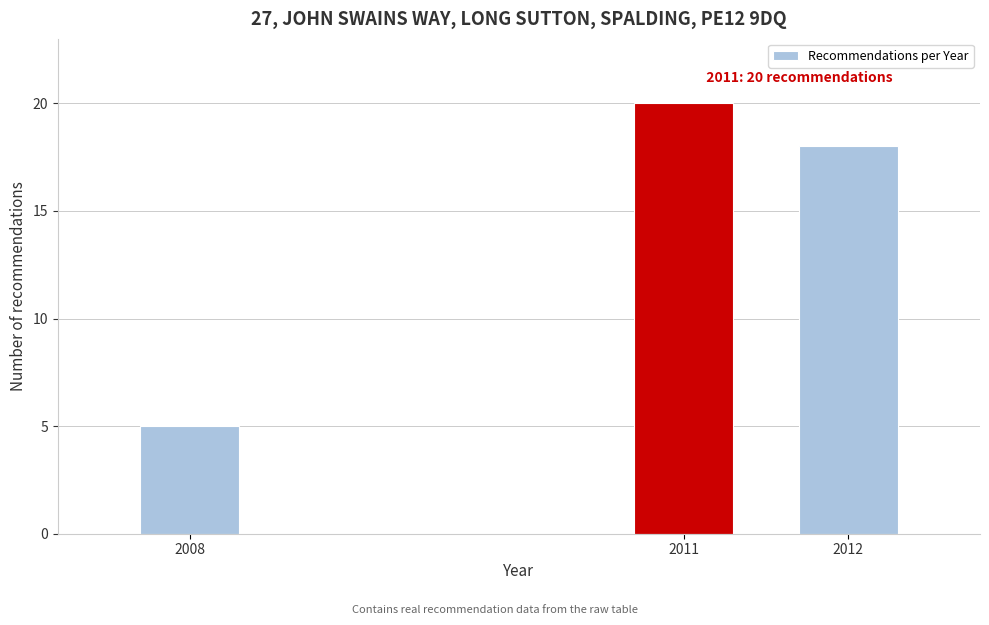

Reading left to right, list all the values displayed in this chart.

2008=5	2011=20	2012=18